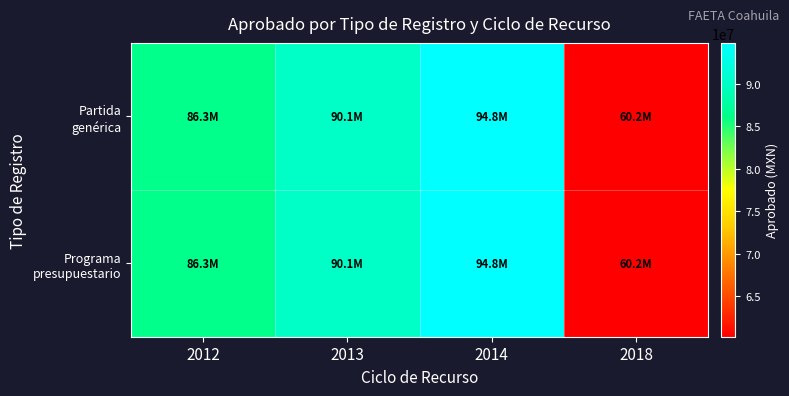

At 2012, list the series in order from smallest to largest.

Partida genérica, Programa presupuestario